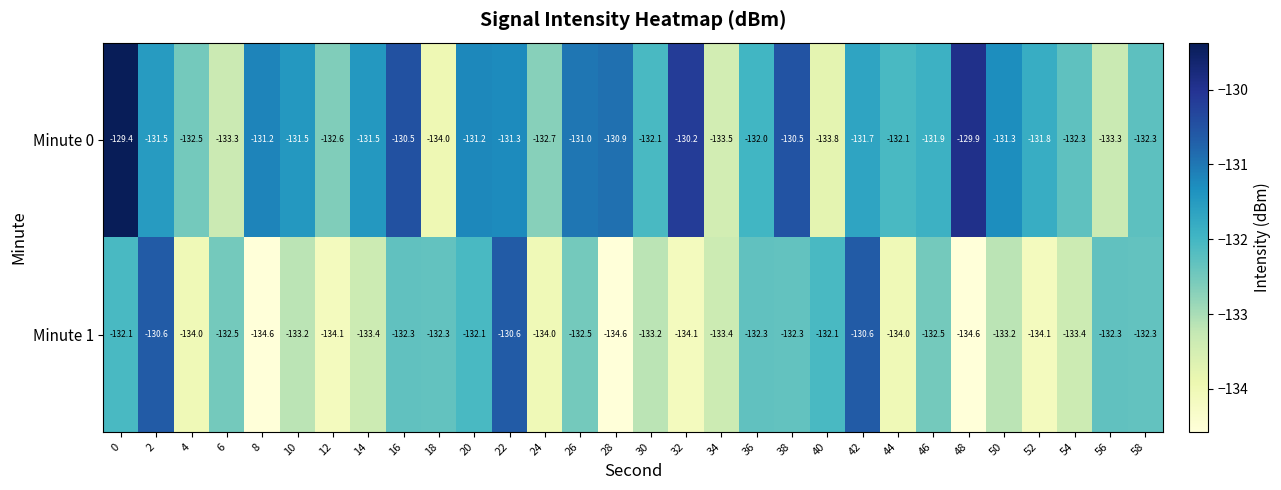

What is the difference between the maximum and second lowest values in the Minute 1 series?

4.0